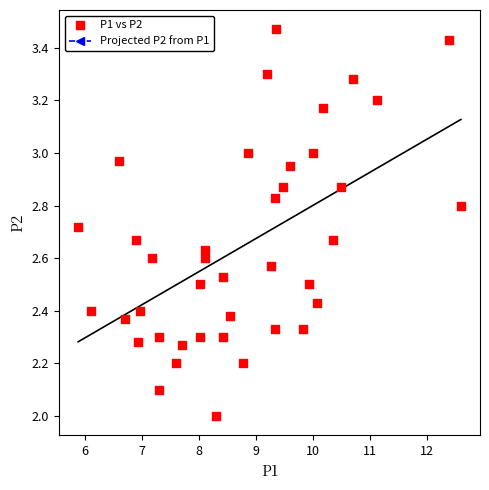

What is the range of X values (max minus min)?

6.7